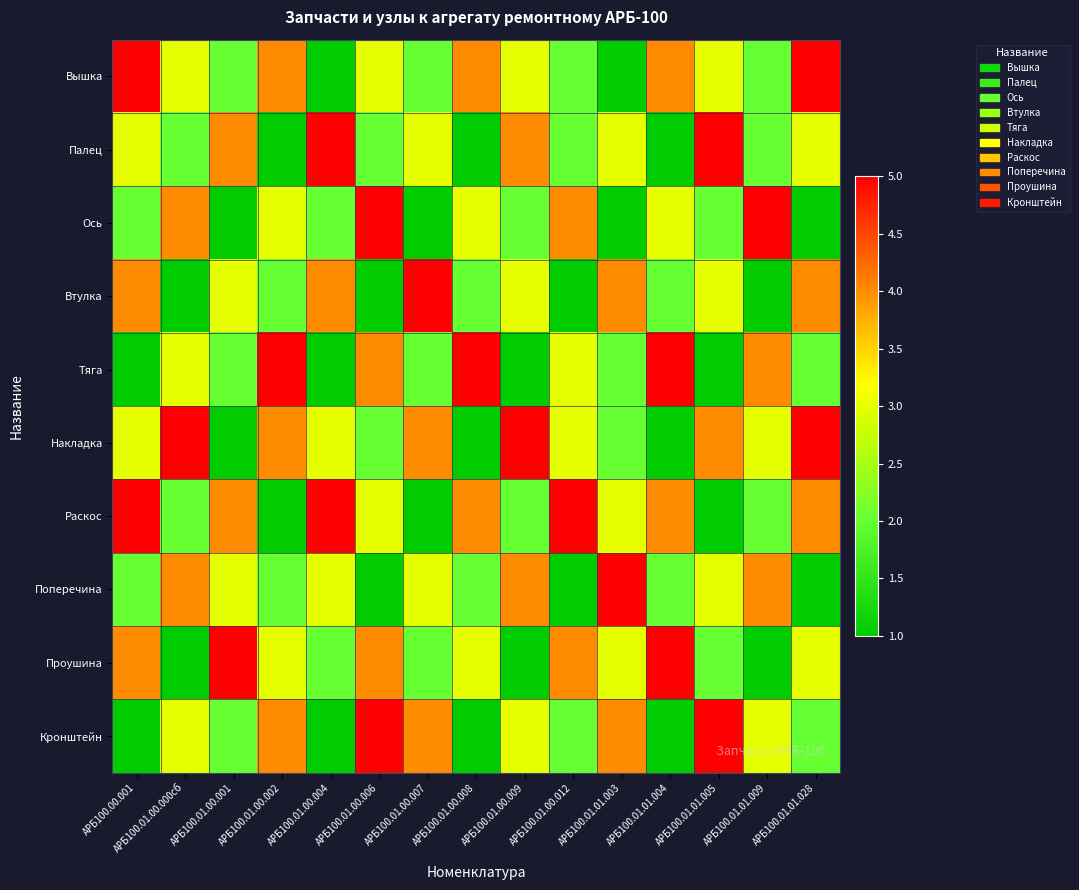

Count the number of categories in the chart.

15